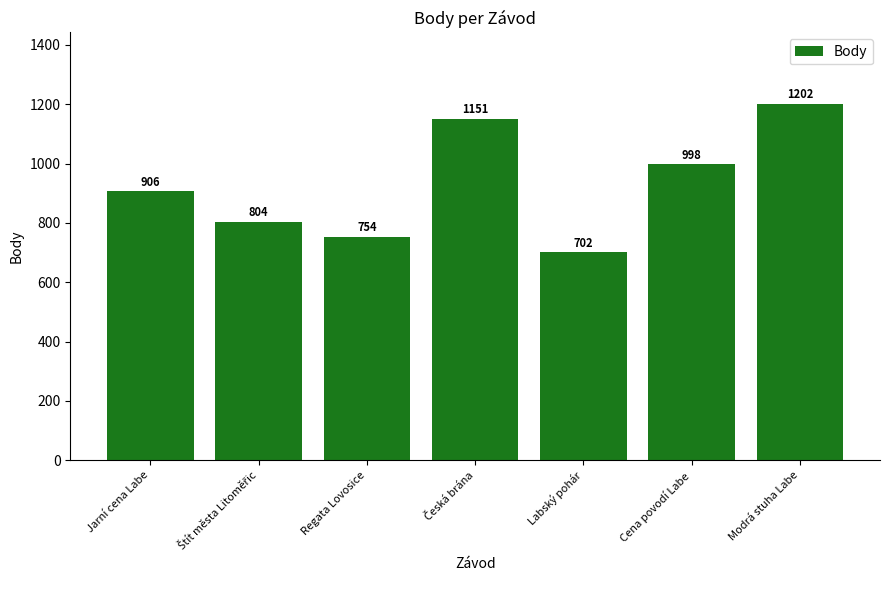

What is the sum of all values?

6517